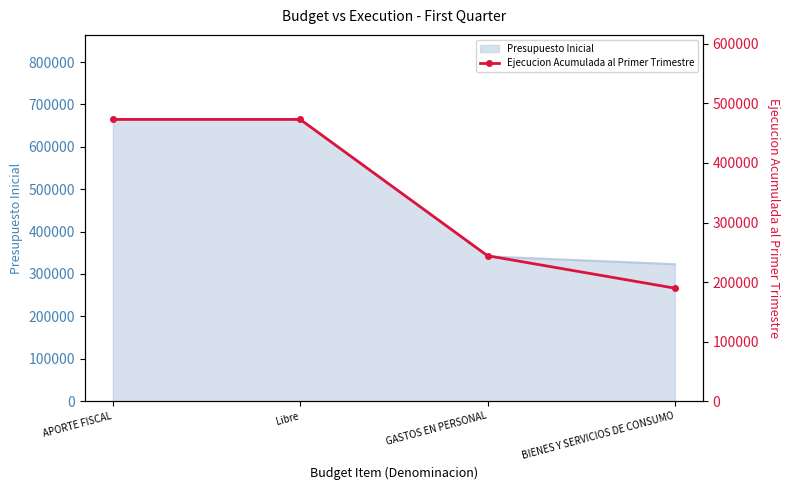

Reading left to right, what are all the values shown in this chart?

APORTE FISCAL=473110	Libre=473110	GASTOS EN PERSONAL=244209	BIENES Y SERVICIOS DE CONSUMO=189727